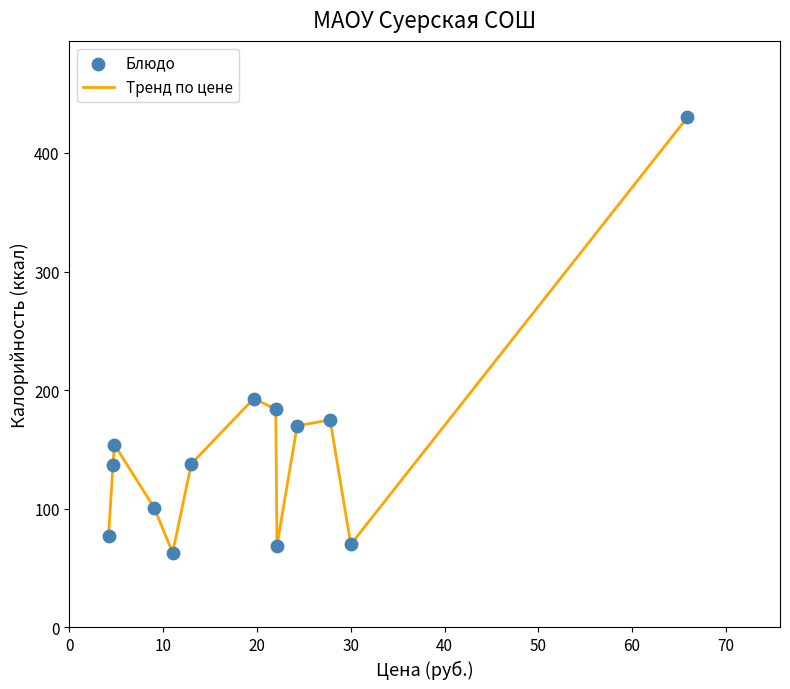

What is the difference between the maximum and minimum values?

367